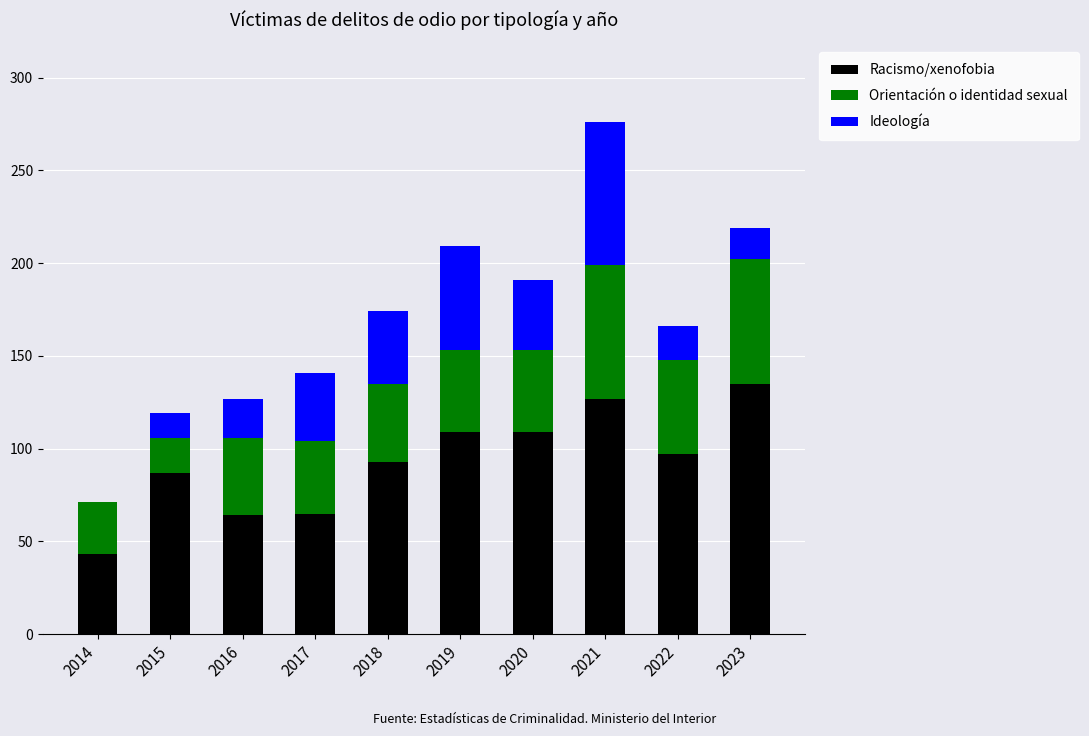

What is the total value across all series at 2014?

71